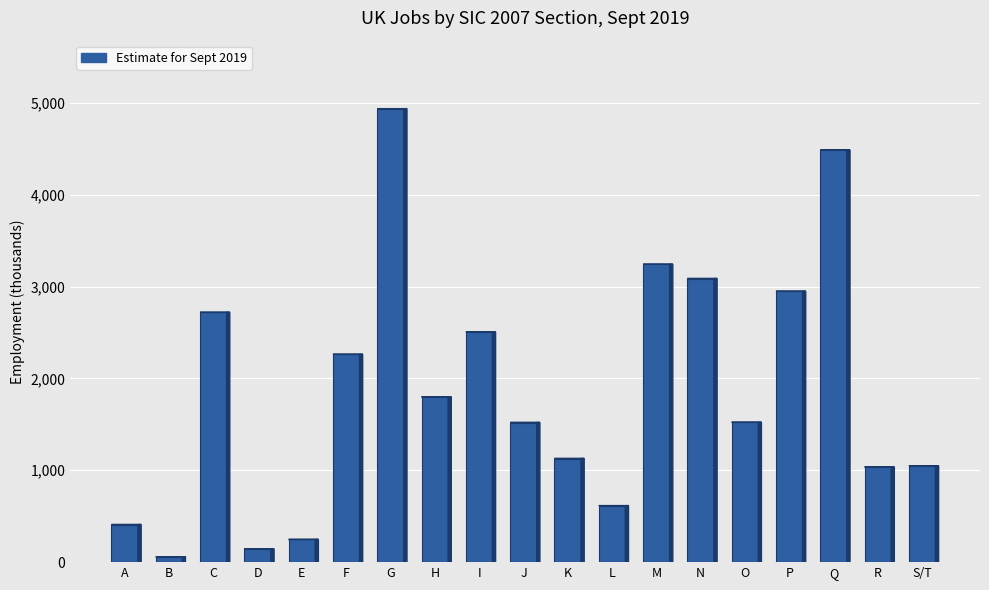

What is the sum of all values?

35710